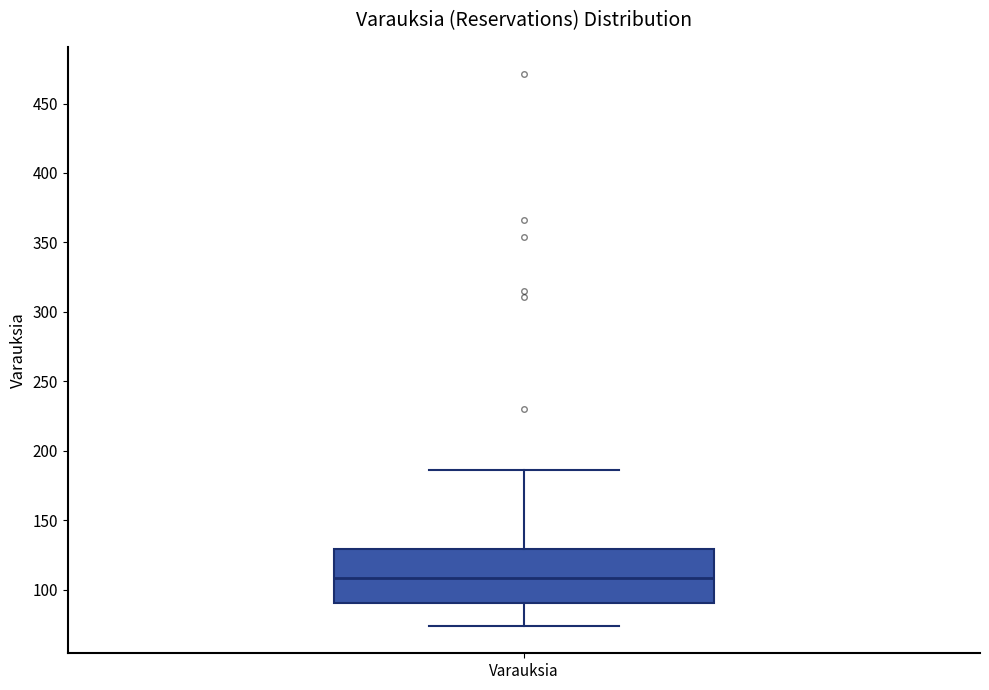

Where does the median line of the box for Varauksia sit on the y-axis? The values are not printed on the chart, so give them approximately, as read against the axis.

110